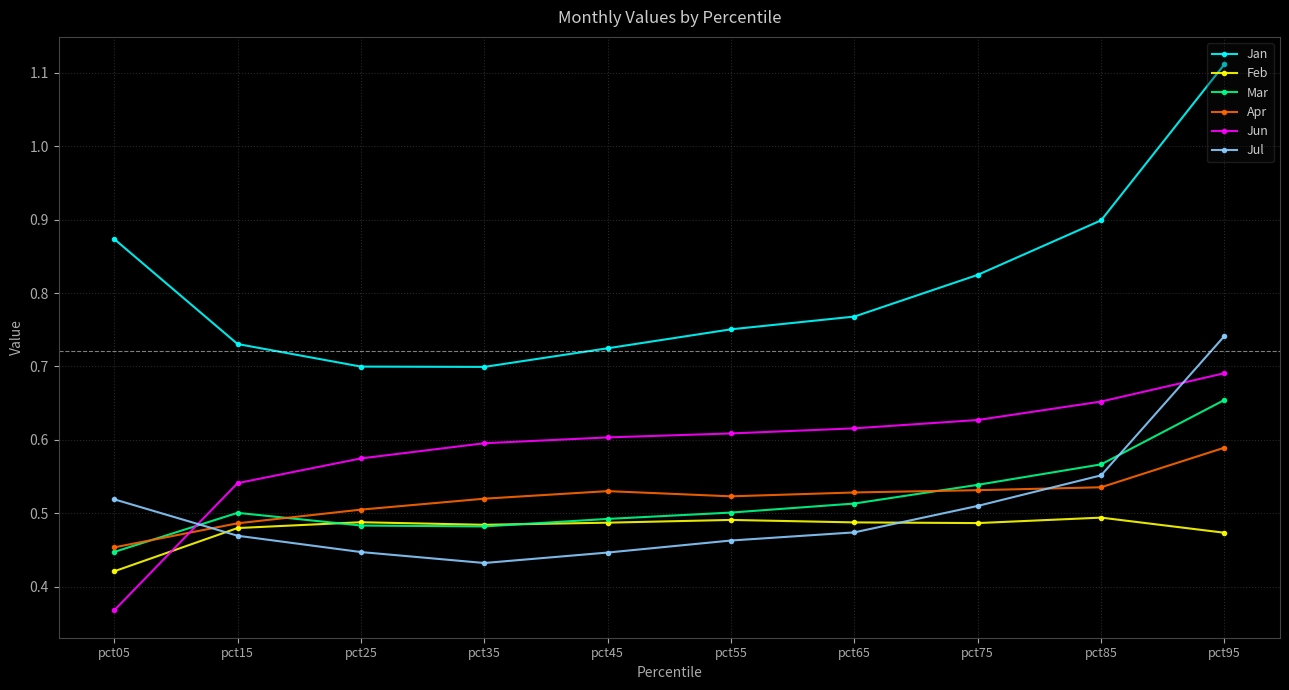

Which label corresponds to the largest value in the chart?

pct95